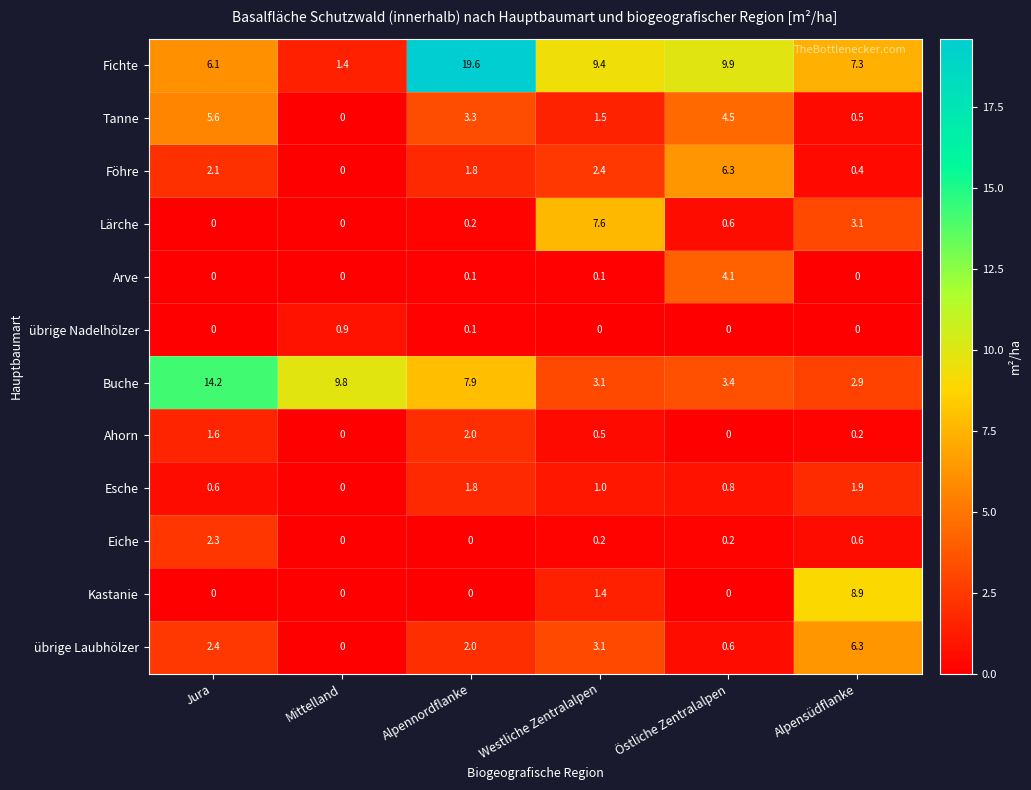

What is the spread (max minus min) of values at Jura?

14.2